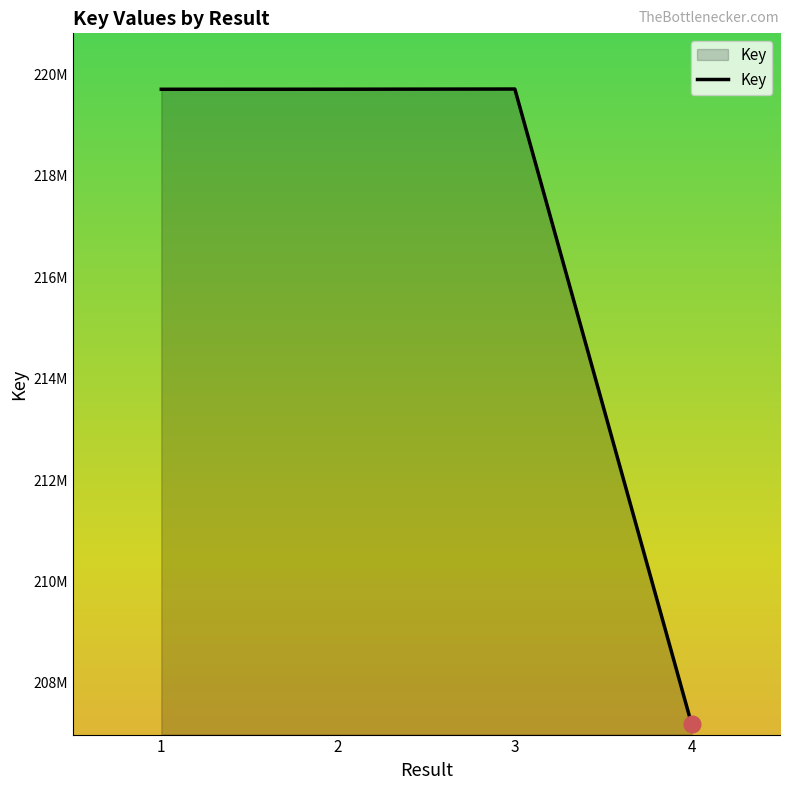

Reading left to right, what are all the values shown in this chart?

1=219708446	2=219709616	3=219713499	4=207186137